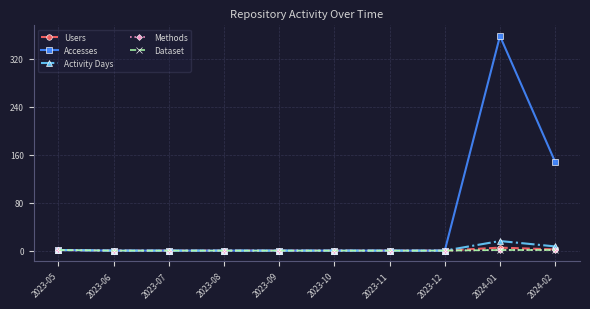

Which series has the largest range (max minus min)?

Accesses